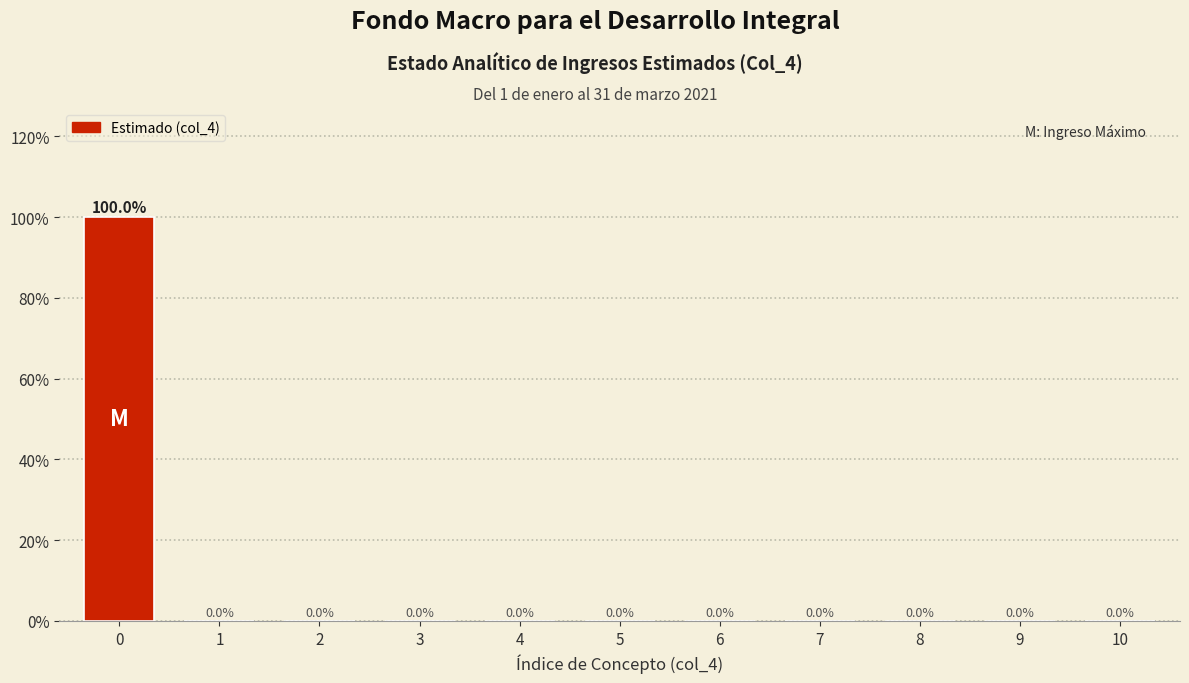

Reading right to left, what are all the values shown in this chart?

10=0	9=0	8=0	7=0	6=0	5=0	4=0	3=0	2=0	1=0	0=100